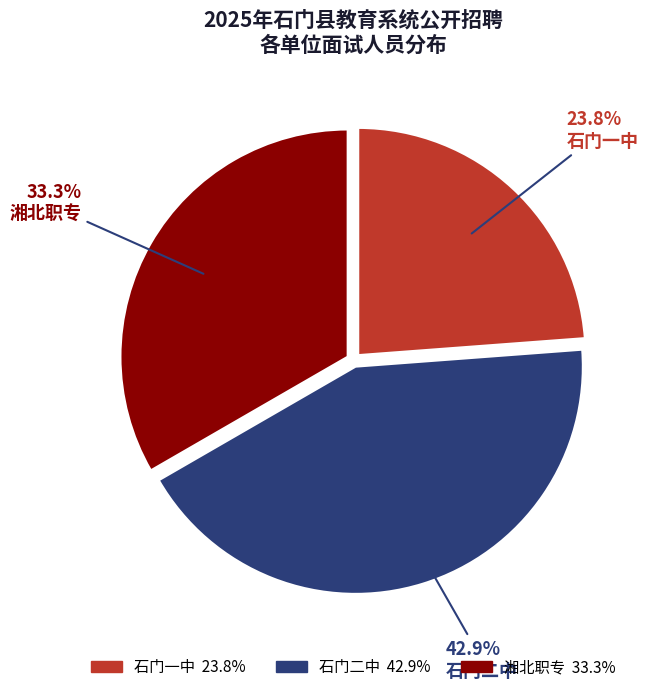

Rank the categories by value from lowest to highest.

石门一中, 湘北职专, 石门二中